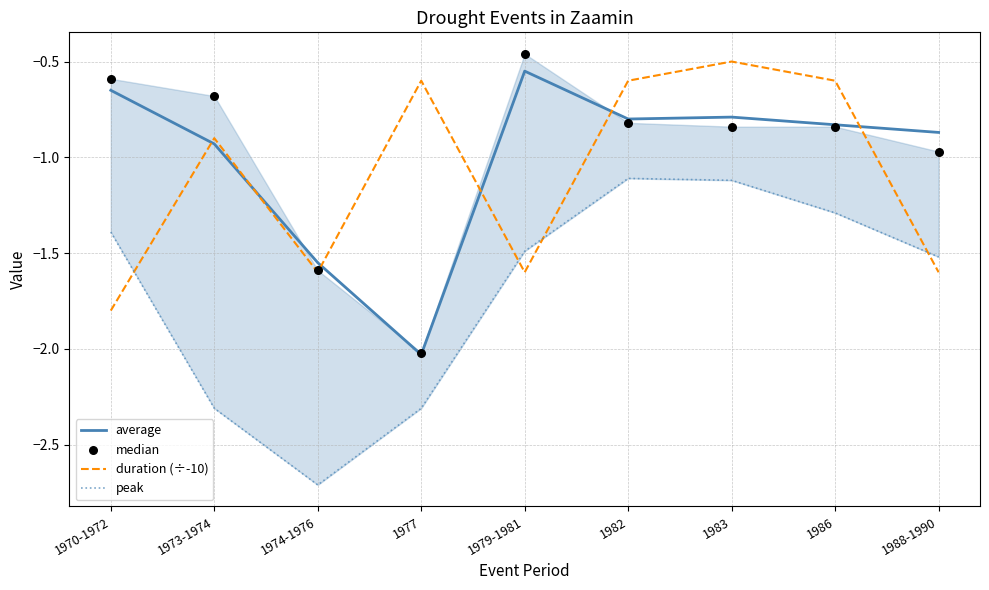

At how many categories does at least one series exceed -1?

8